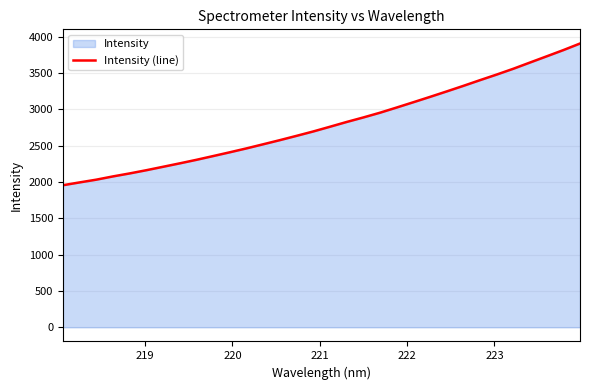

Does the chart have visible grid lines?

Yes